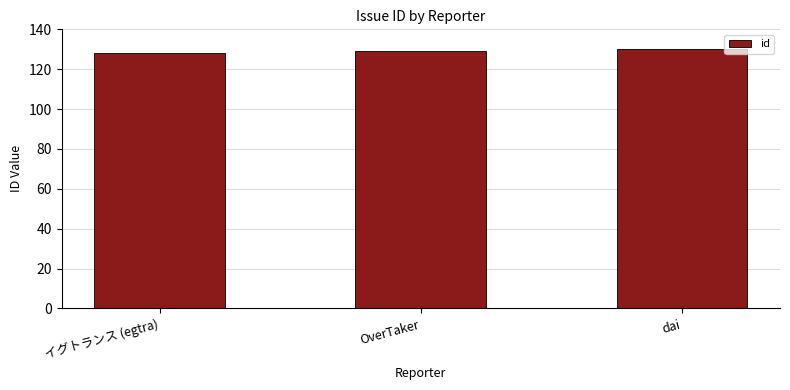

Approximately how many times larger is the value at OverTaker compared to イグトランス (egtra)?

1.0